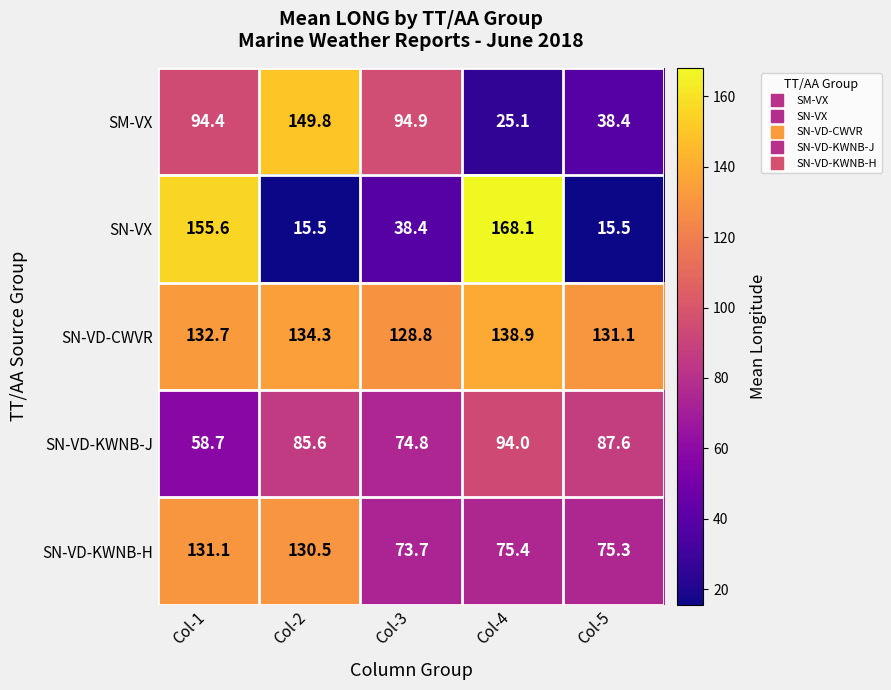

Which series changed the most between Col-3 and Col-5?

SM-VX